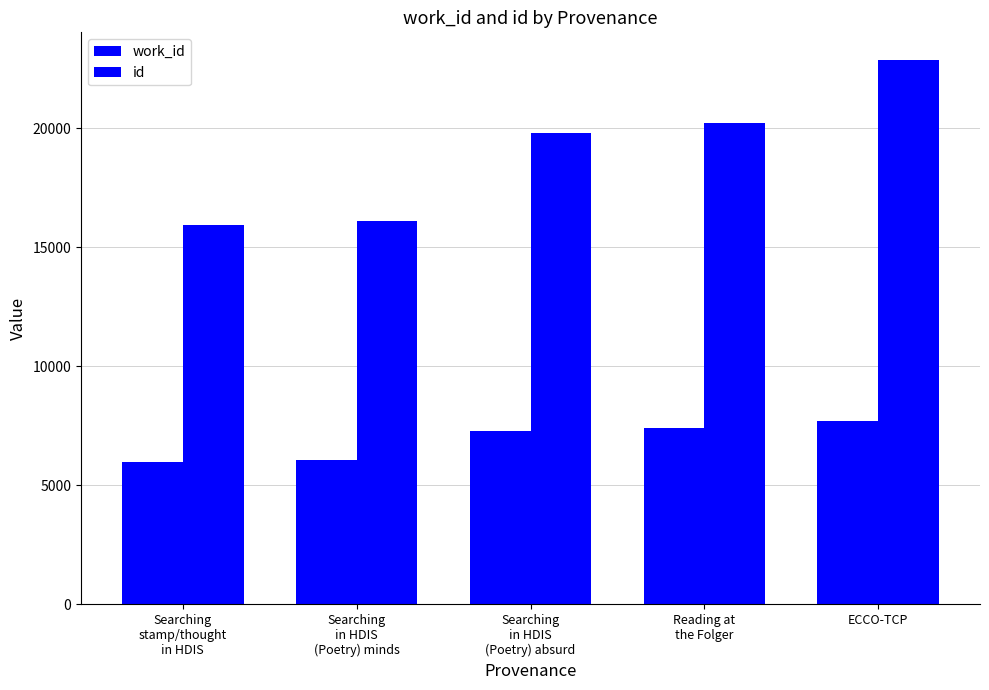

At which category is the sum across all series the highest?

ECCO-TCP